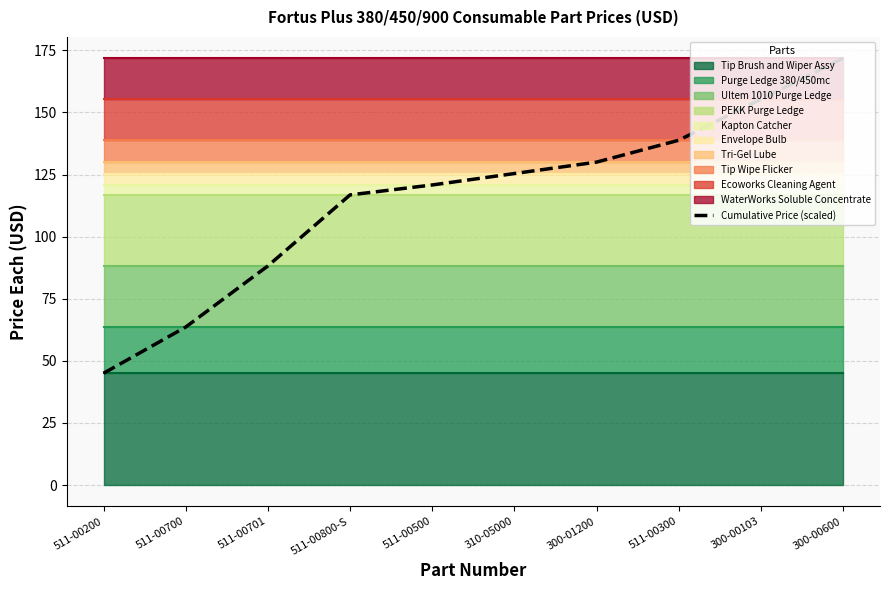

List the labels in order of value, smallest first.

511-00200, 511-00700, 511-00701, 511-00800-S, 511-00500, 310-05000, 300-01200, 511-00300, 300-00103, 300-00600